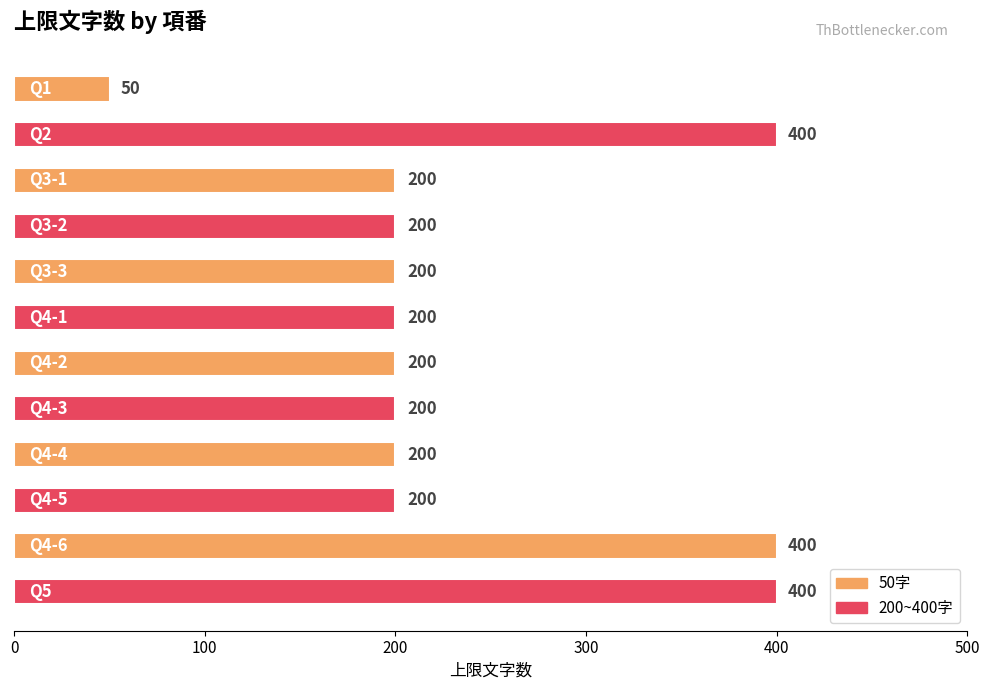

What is the difference between the maximum and minimum values?

350